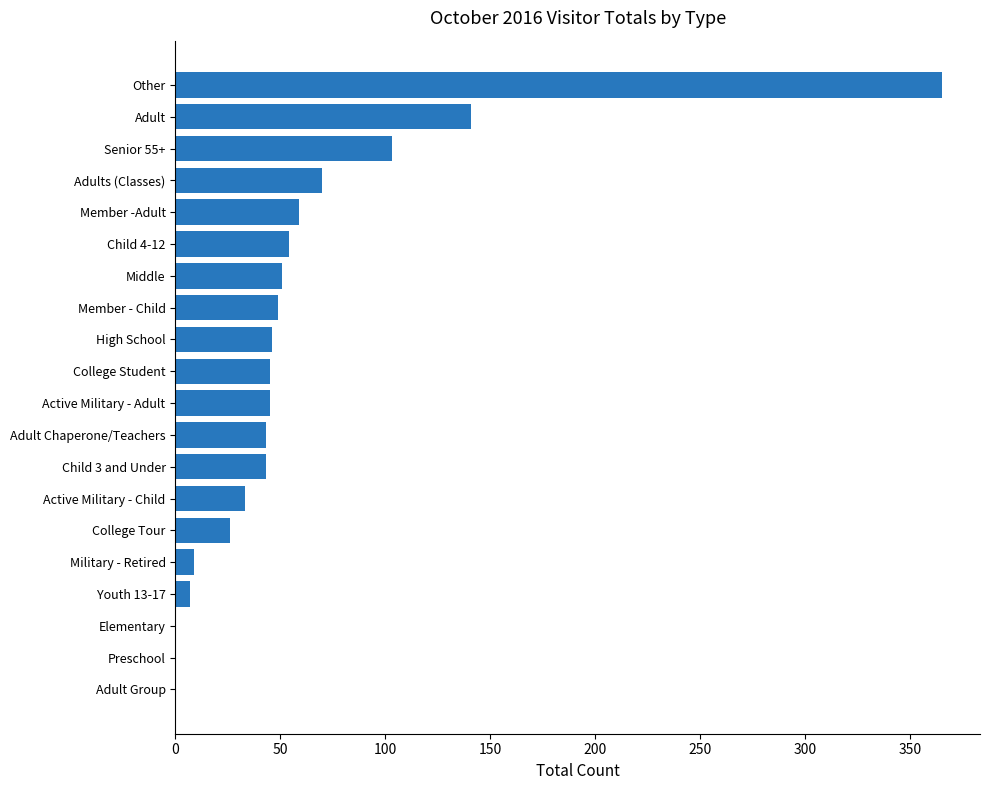

The value at Adult Group is 0. True or false?

True